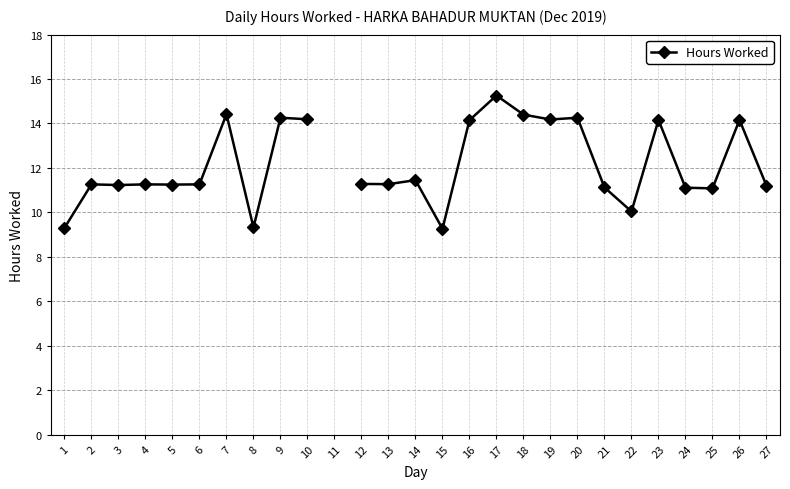

What is the smallest value displayed?

9.3